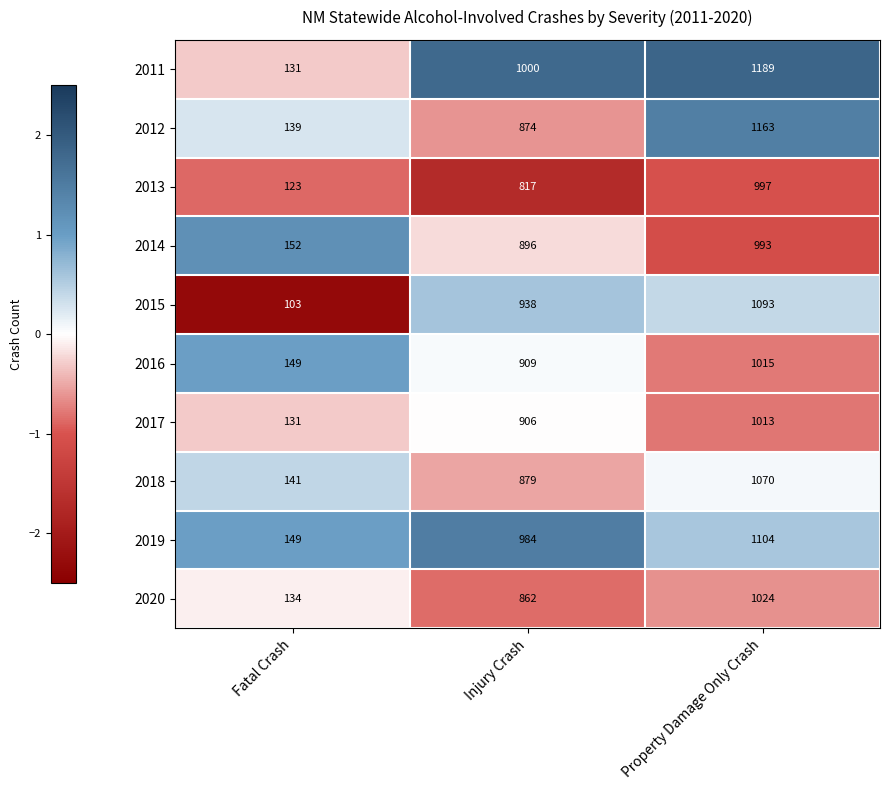

How many 2011 values are between 131 and 1189?

3